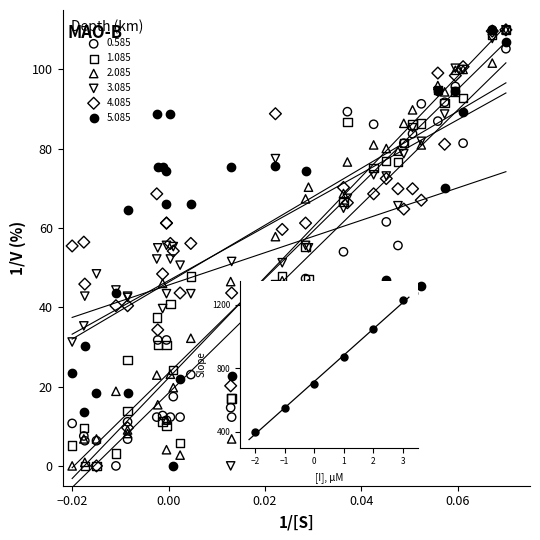

What are all the series names shown in the legend?

0.585, 1.085, 2.085, 3.085, 4.085, 5.085